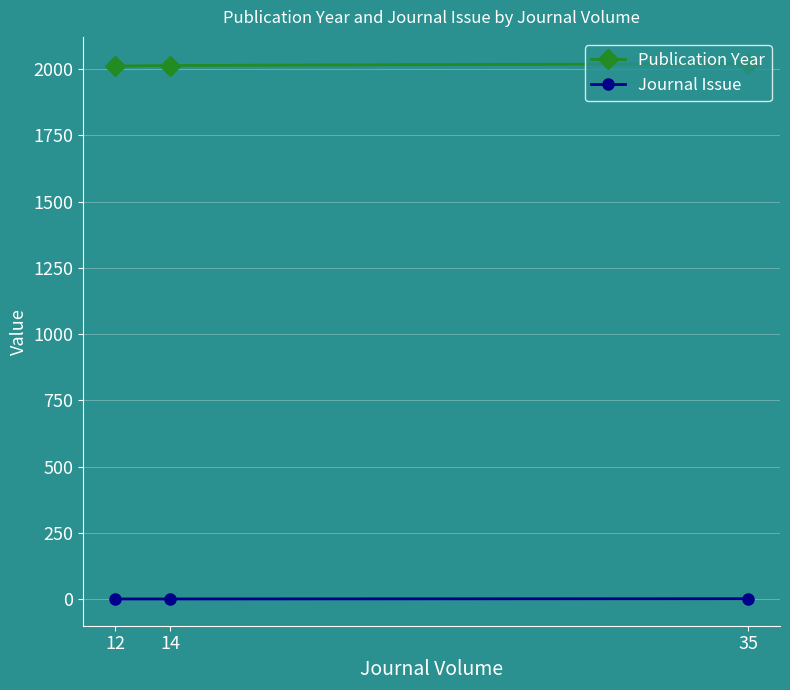

List the series in order of their peak value, lowest first.

Journal Issue, Publication Year